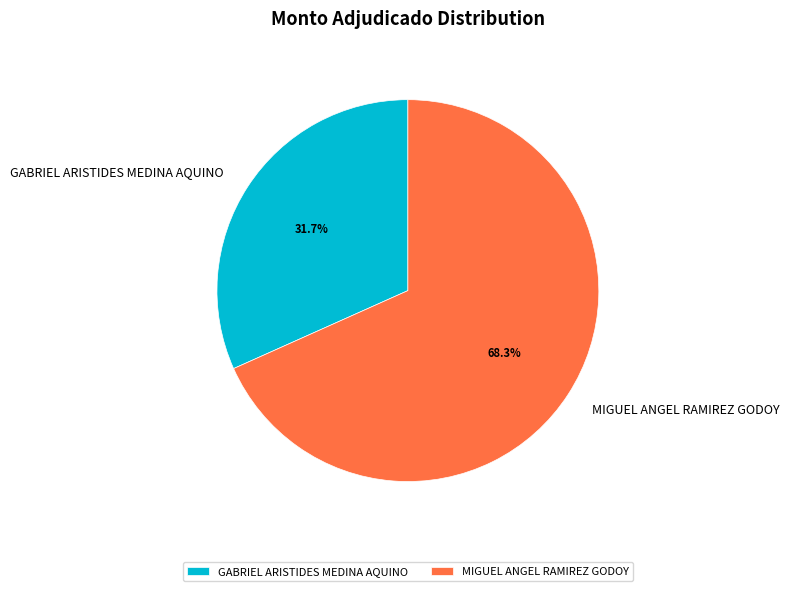

How much of the chart is everything except GABRIEL ARISTIDES MEDINA AQUINO?

68.3%